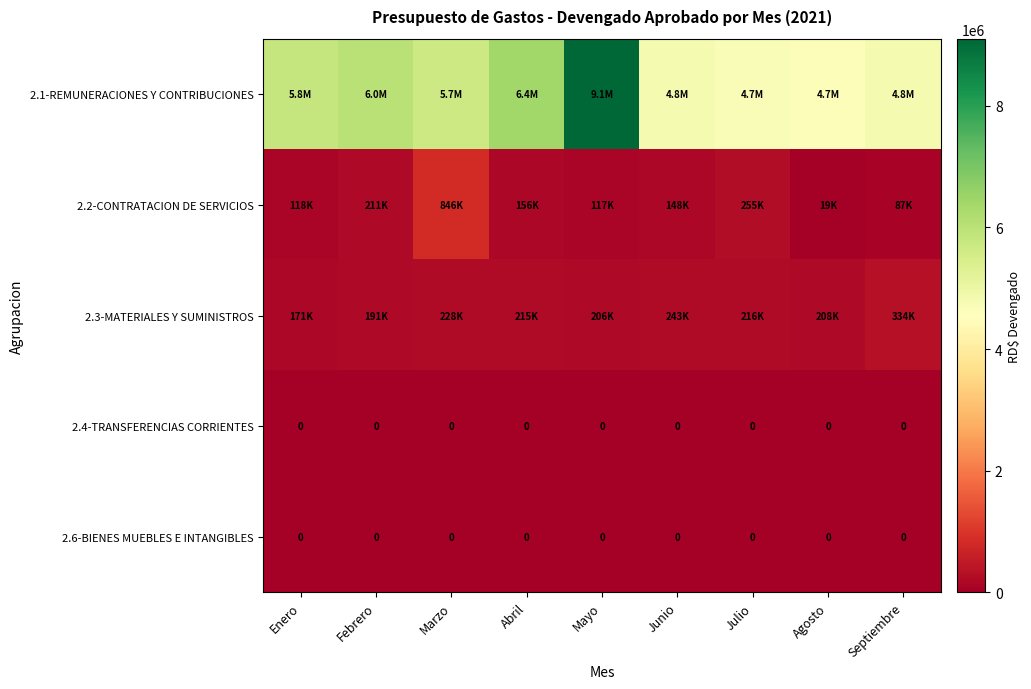

At which category is the sum across all series the highest?

Mayo